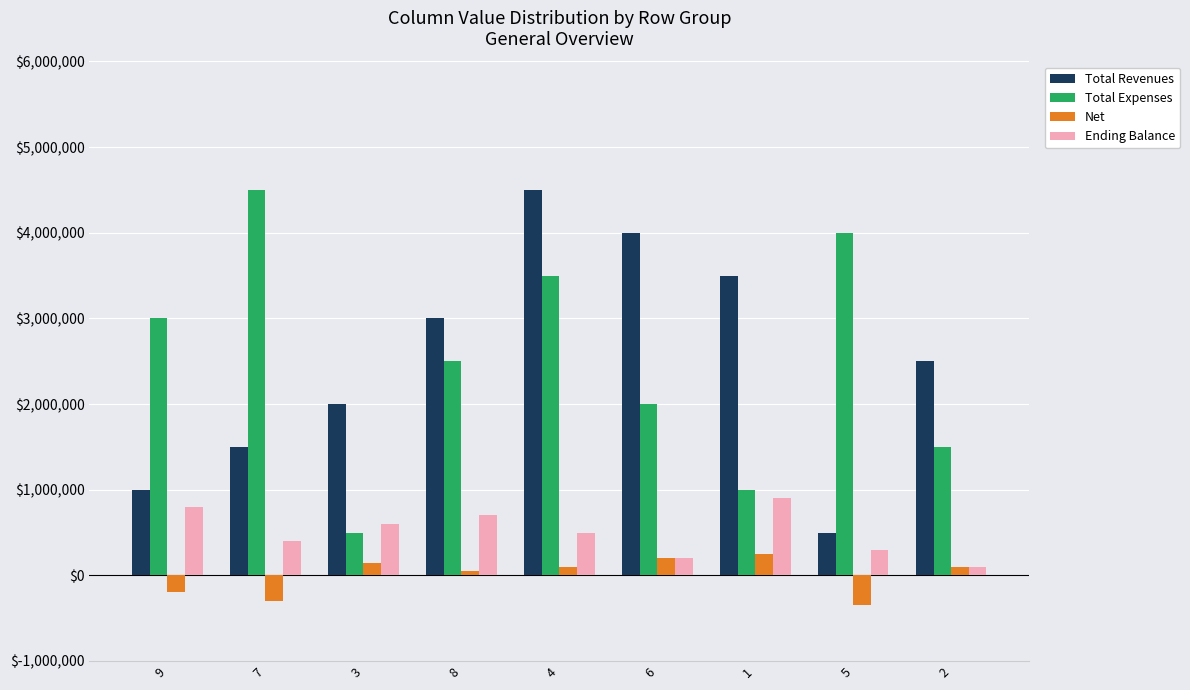

Reading left to right, what are all the values shown in this chart?

Total Revenues: 9=1000000	7=1500000	3=2000000	8=3000000	4=4500000	6=4000000	1=3500000	5=500000	2=2500000
Total Expenses: 9=3000000	7=4500000	3=500000	8=2500000	4=3500000	6=2000000	1=1000000	5=4000000	2=1500000
Net: 9=-200000	7=-300000	3=150000	8=50000	4=100000	6=200000	1=250000	5=-350000	2=100000
Ending Balance: 9=800000	7=400000	3=600000	8=700000	4=500000	6=200000	1=900000	5=300000	2=100000